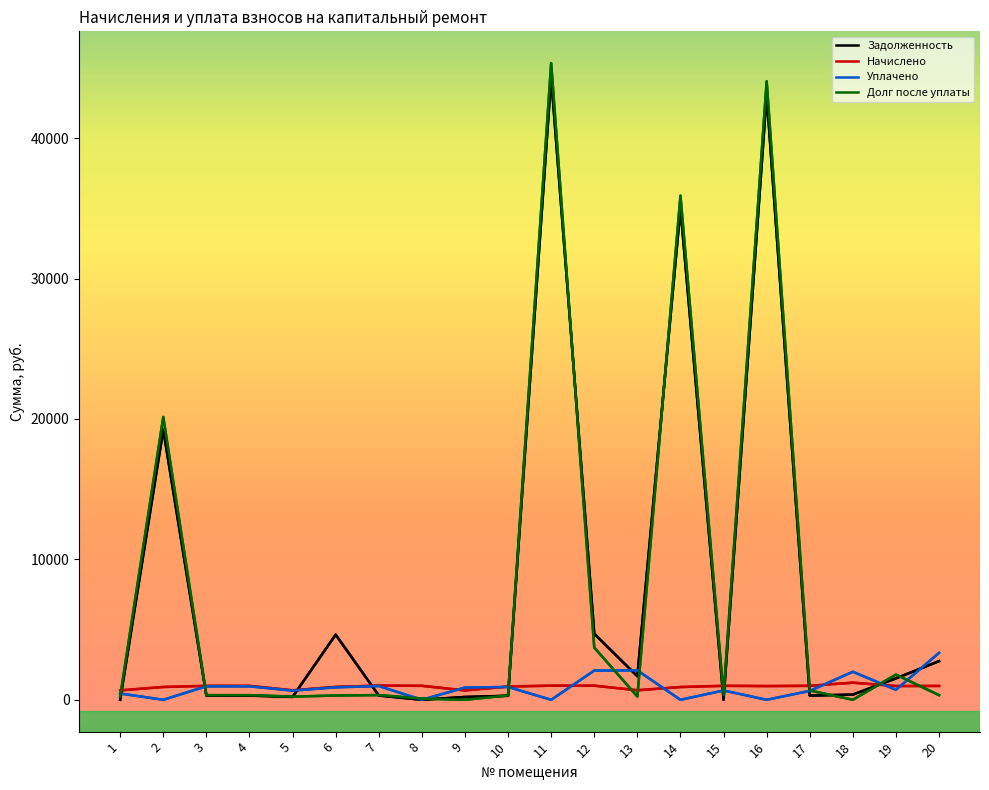

Which series has the widest spread of values?

Долг после уплаты